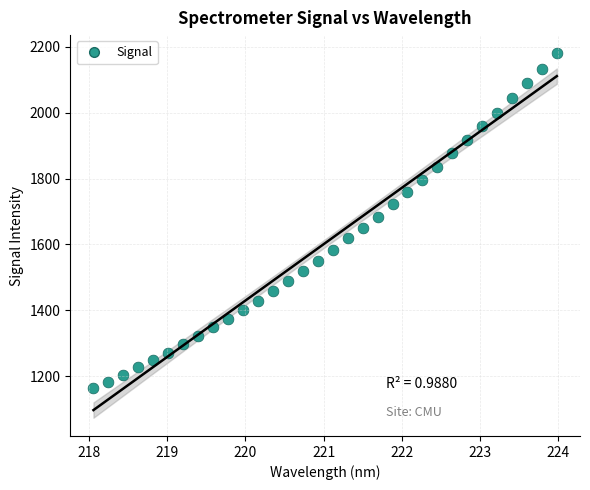

What is the range of X values (max minus min)?

5.9